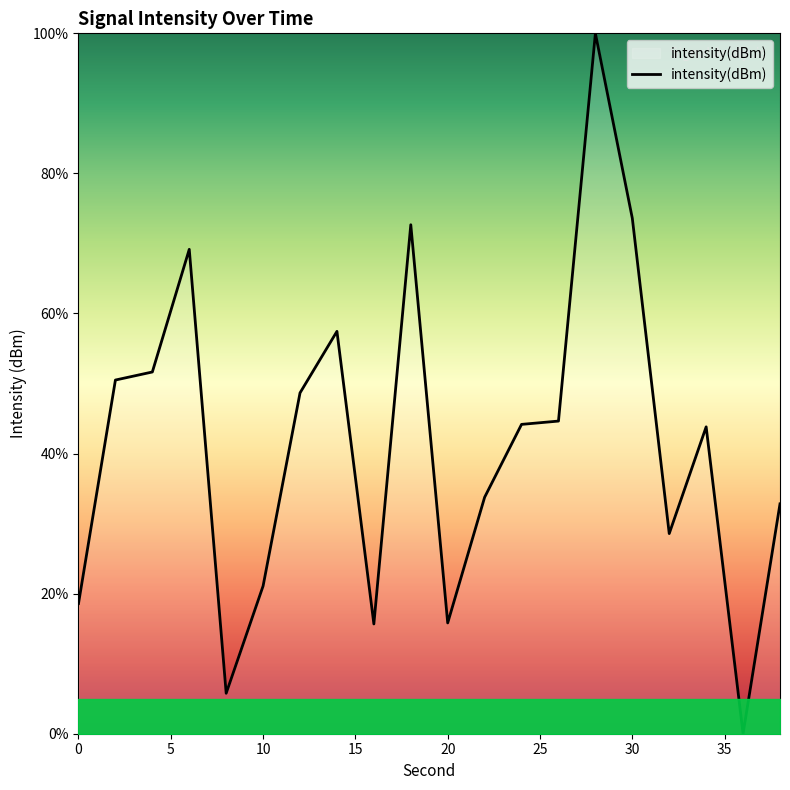

What is the difference between the maximum and minimum values?

100.0